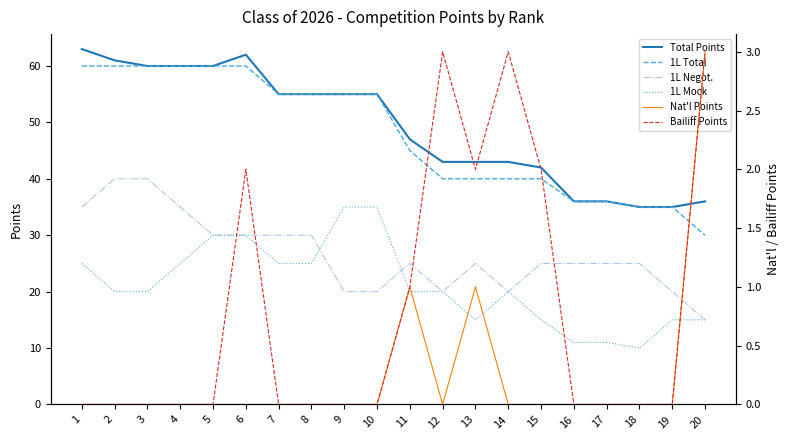

Read the 1L Mock value at 16, to the nearest 10.

10